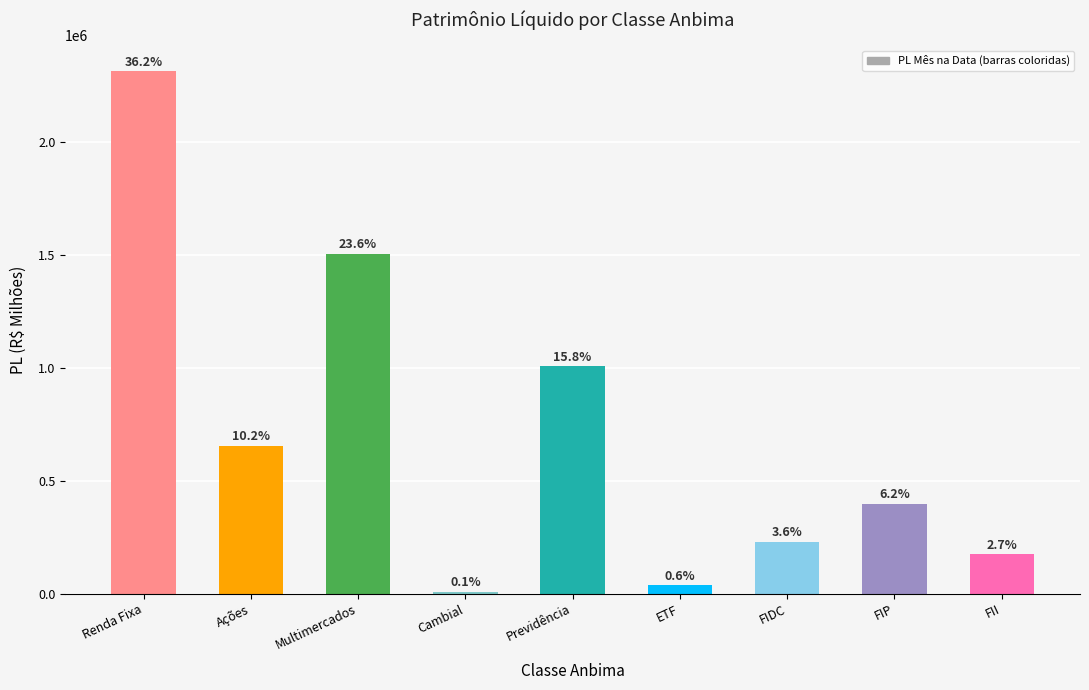

Does the chart contain stacked bars?

No